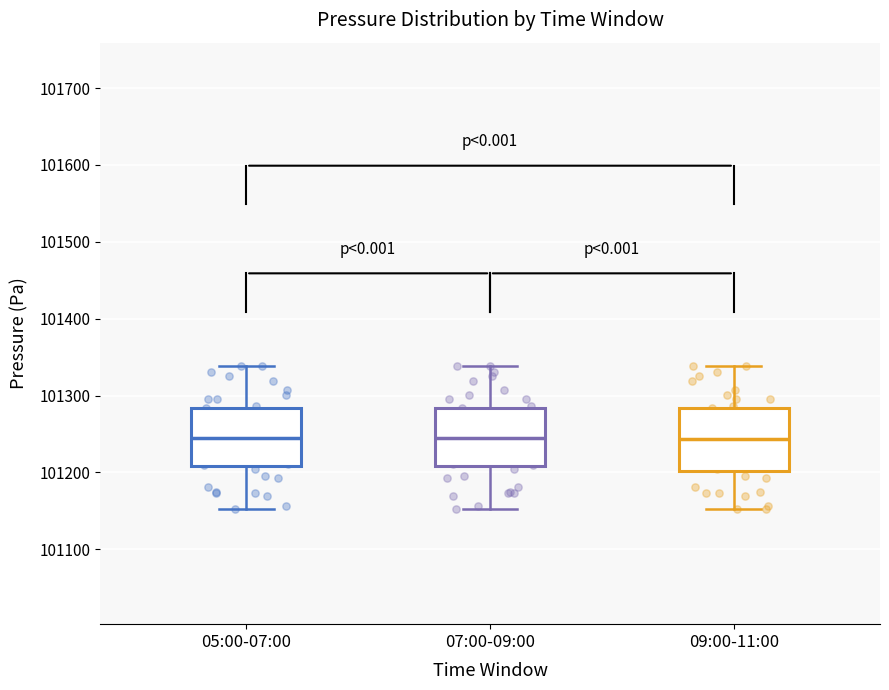

Reading left to right, read every box against the y-axis: the position of its median line, the range the box covers, and the ends of its whiskers. The values are not printed on the chart, so give them approximately, as read against the axis.

05:00-07:00: median 101250, box 101210 to 101280, whiskers 101150 to 101340
07:00-09:00: median 101250, box 101210 to 101280, whiskers 101150 to 101340
09:00-11:00: median 101240, box 101200 to 101280, whiskers 101150 to 101340